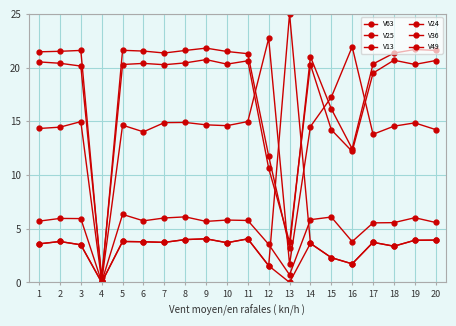

Is this an area chart (filled region under the line)?

No